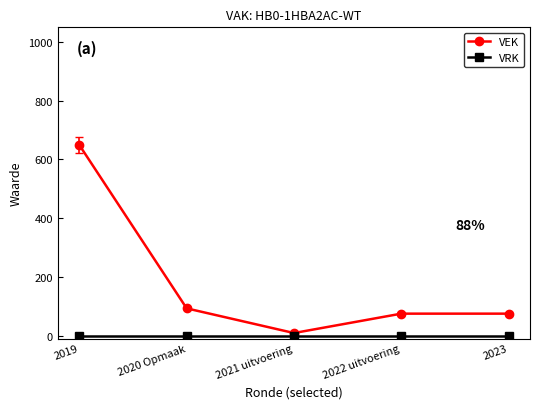

How many series are shown in this chart?

2